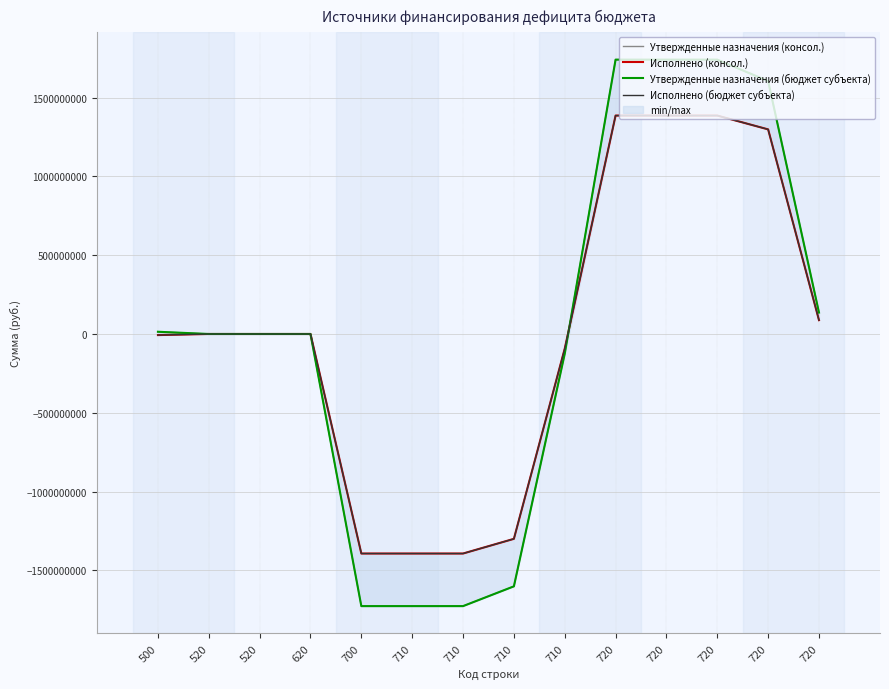

At which label is Исполнено (консол.) closest to -3454326?

520